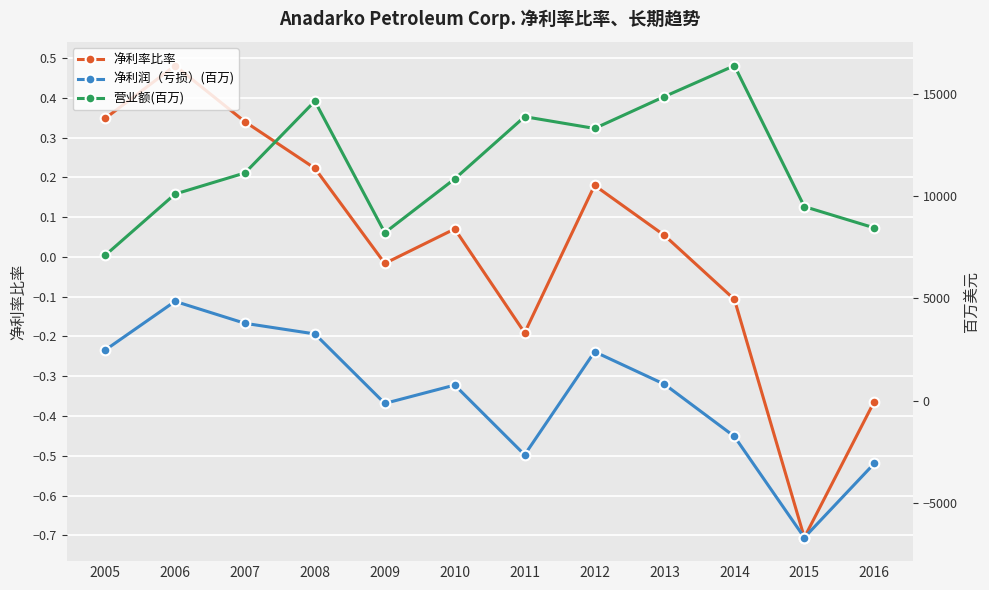

True or false: 营业额(百万) has a value of 17729.3 at 2012.

False